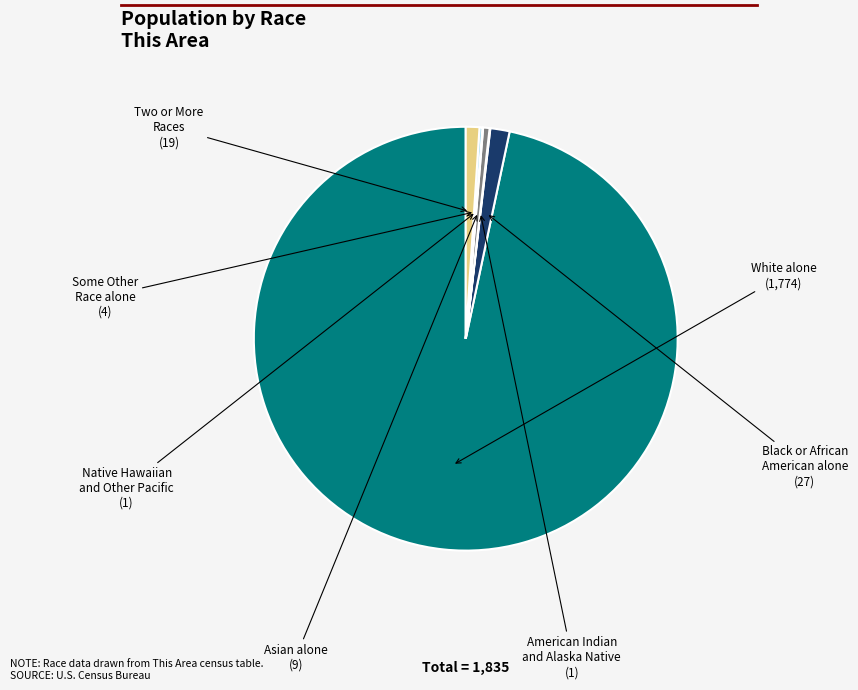

Does any single category account for the majority?

Yes